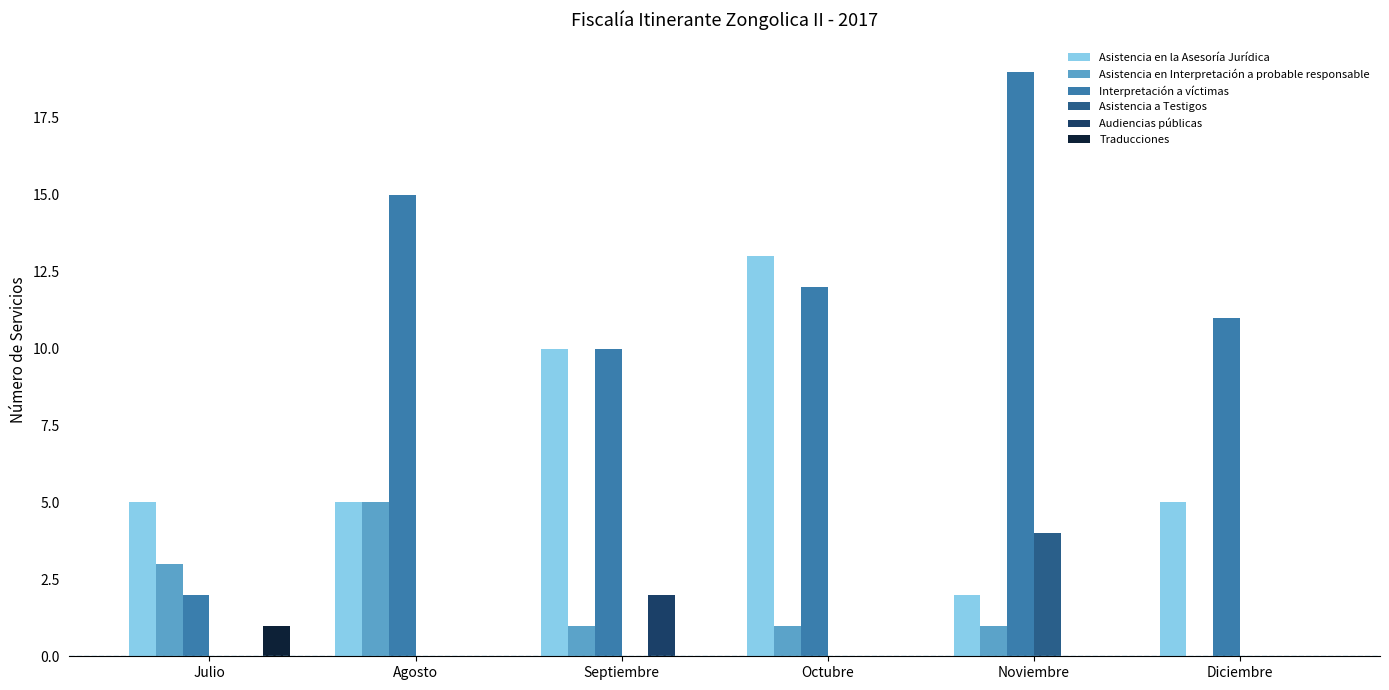

What is the greatest value displayed?

19